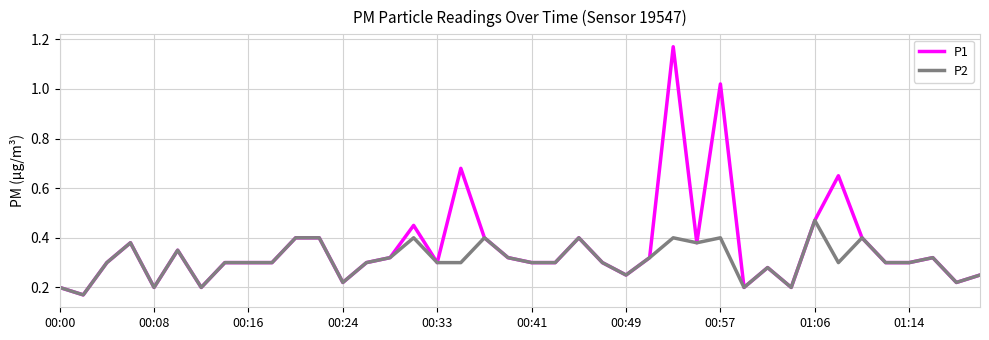

Which series has the largest total across all categories?

P1